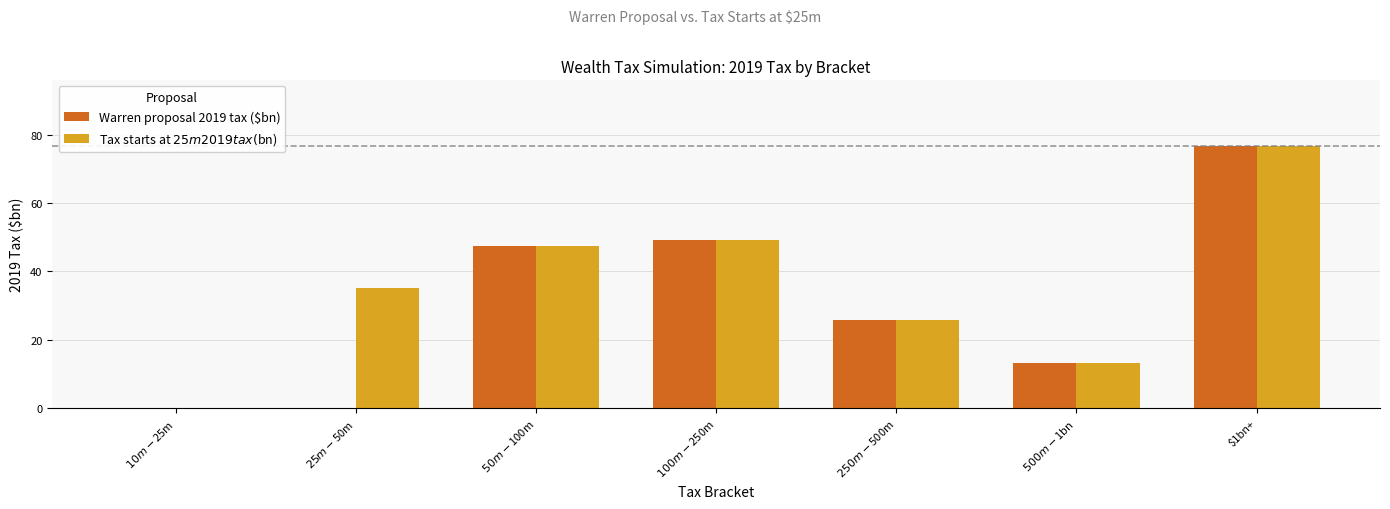

How many positive values does the Tax starts at $25m 2019 tax ($bn) series have?

6